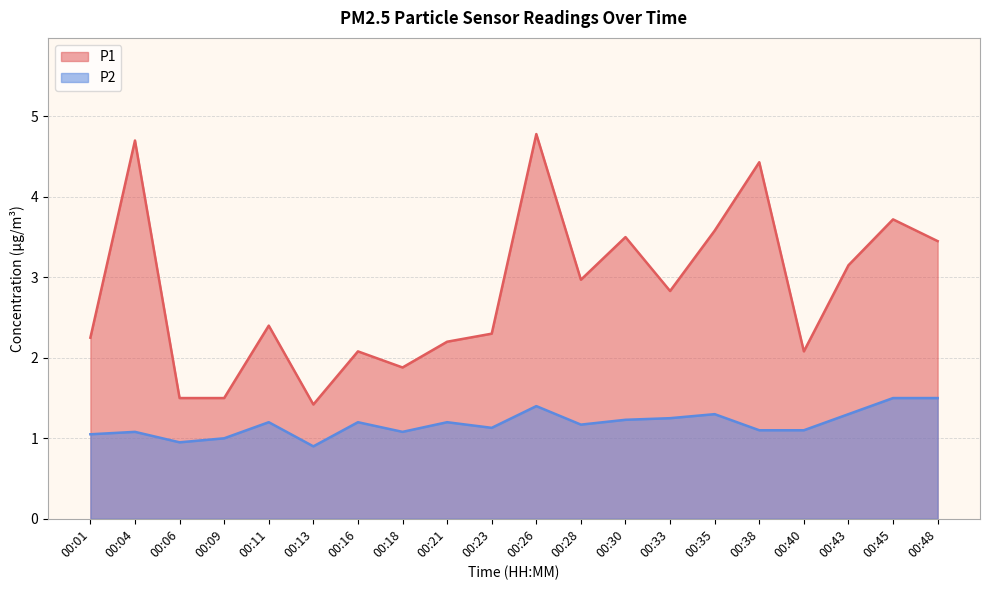

Count the number of data series in this chart.

2